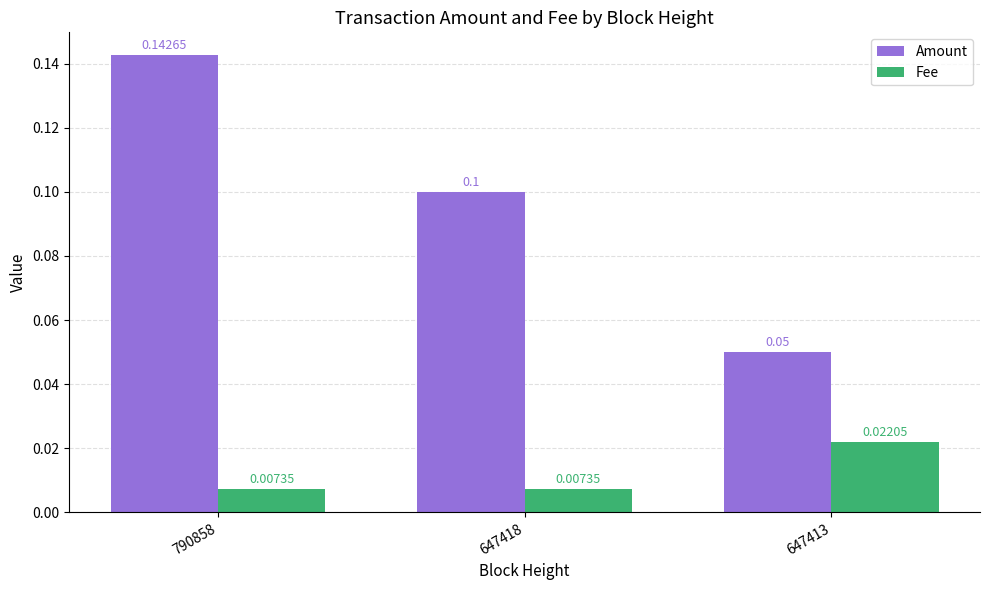

How many bars are there in total?

6